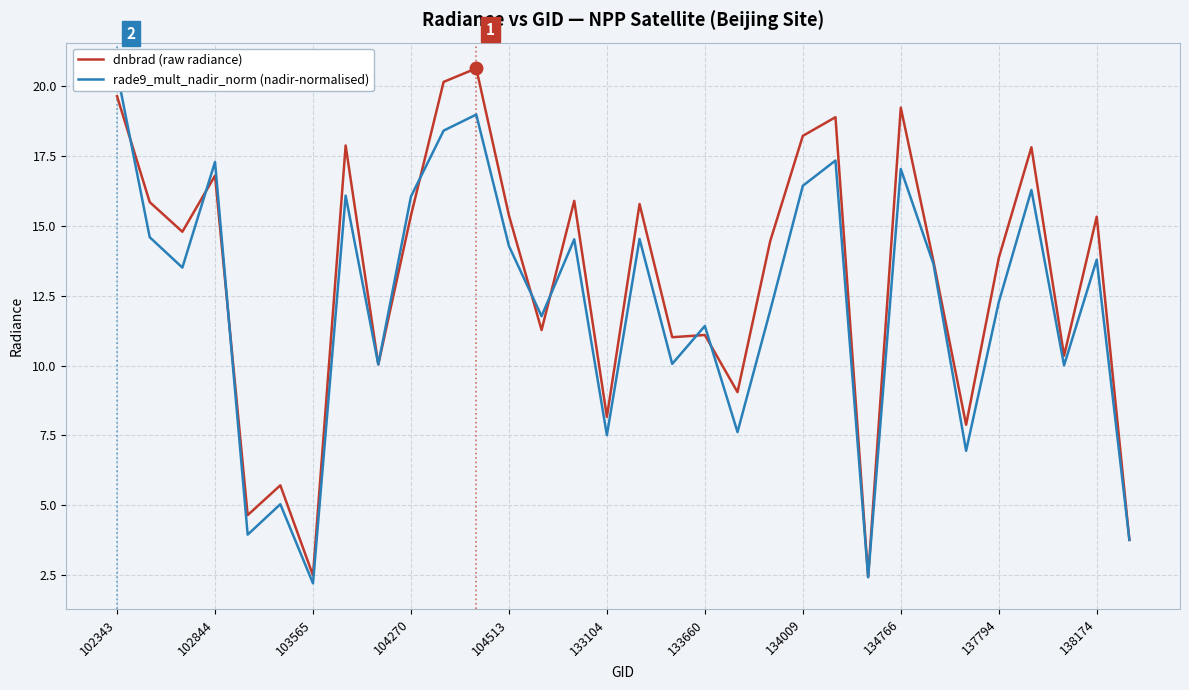

What is the value of the dnbrad (raw radiance) point at the 20th from the left?

9.0